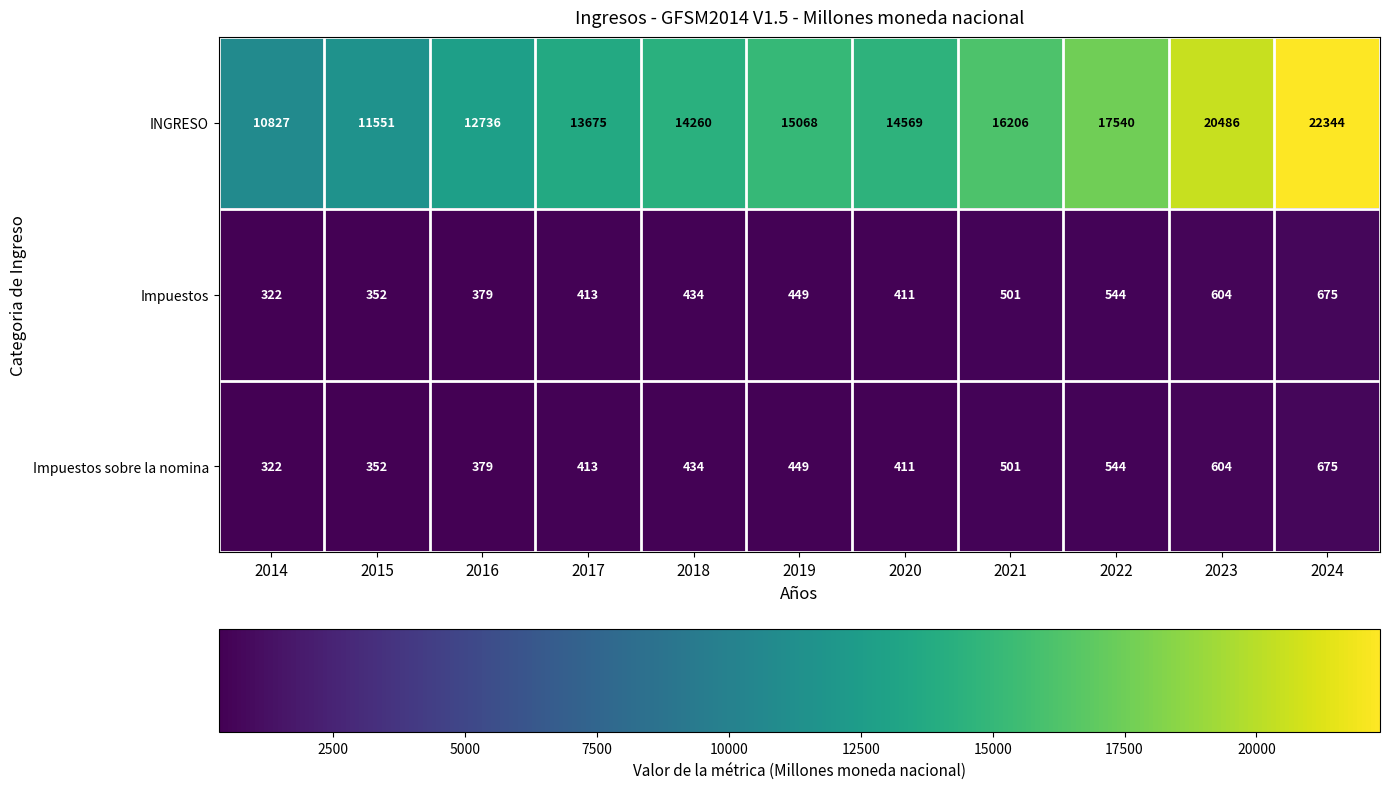

Which series has the largest total across all categories?

INGRESO